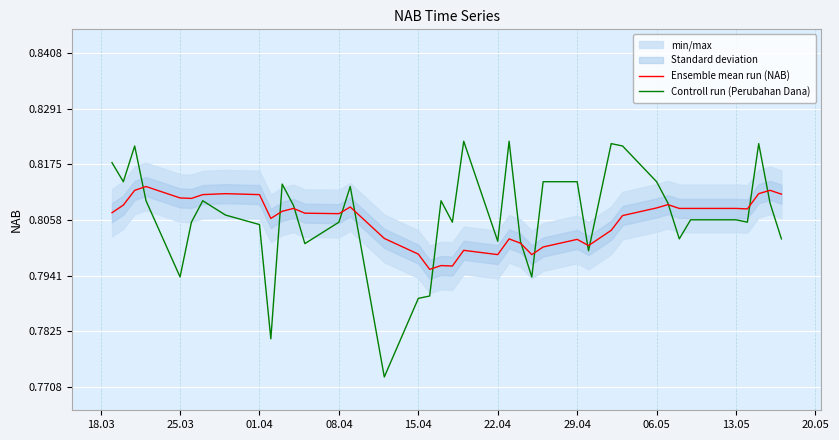

Which series ends up on top after the final intersection of Controll run (Perubahan Dana) and Ensemble mean run (NAB)?

Ensemble mean run (NAB)